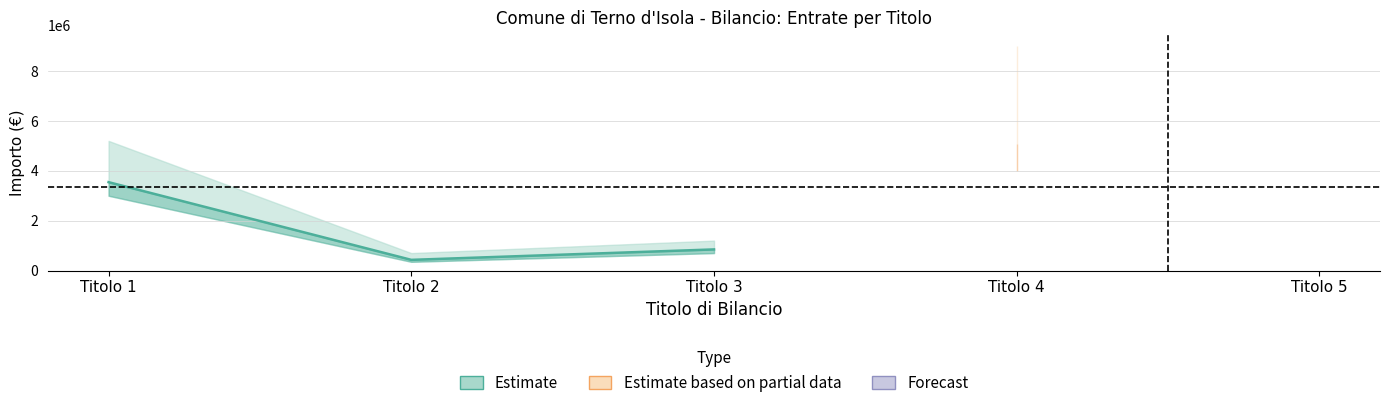

List the labels in order of cassa value, smallest first.

Titolo 5, Titolo 2, Titolo 3, Titolo 1, Titolo 4